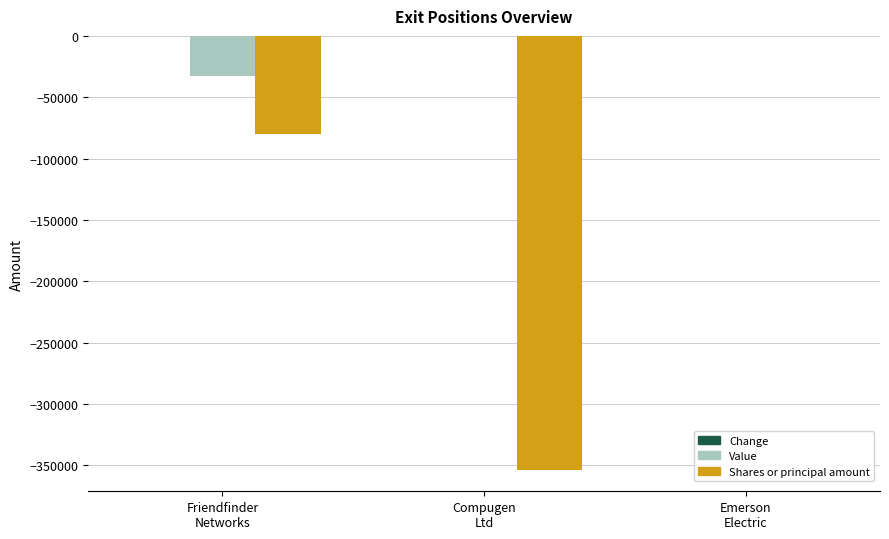

Which series has the largest total across all categories?

Value